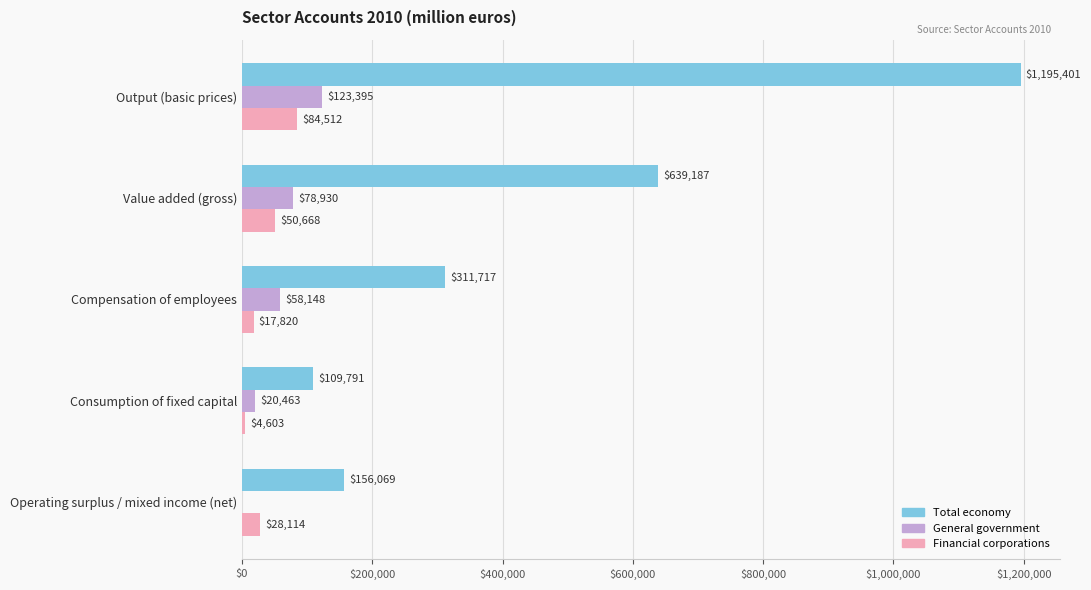

Which category has the highest value in the Financial corporations series?

Output (basic prices)